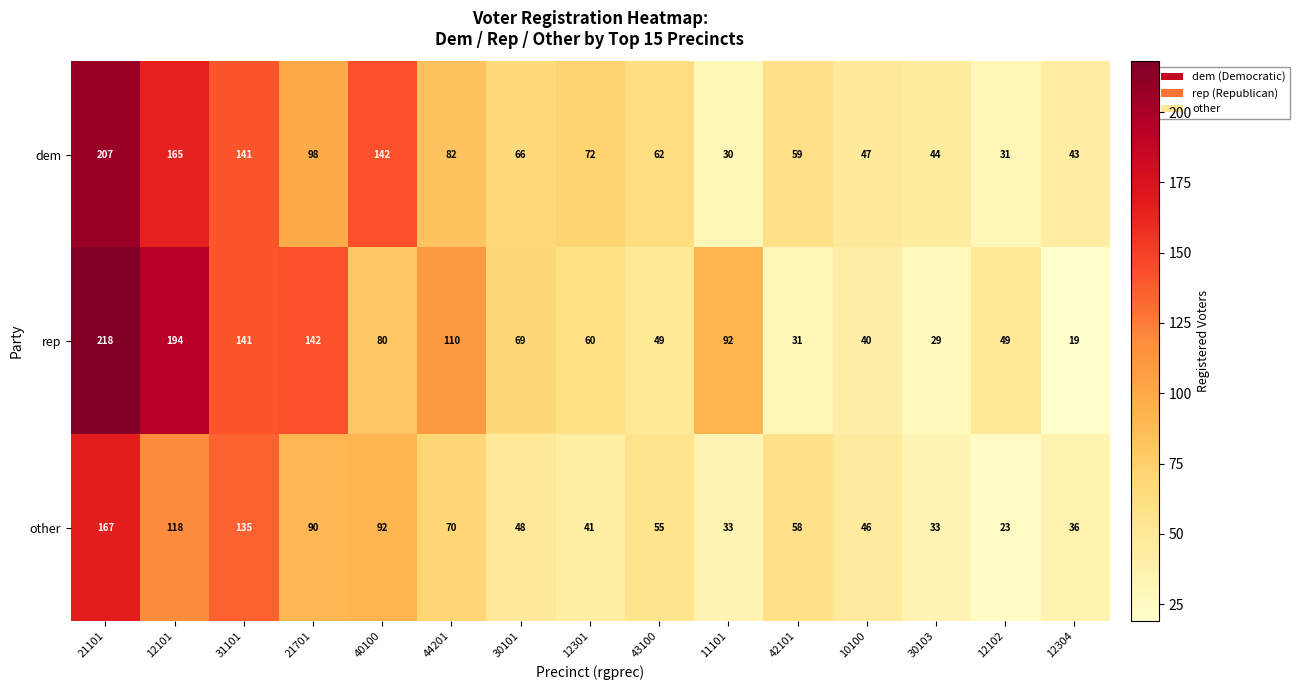

At which category is the sum across all series the highest?

21101